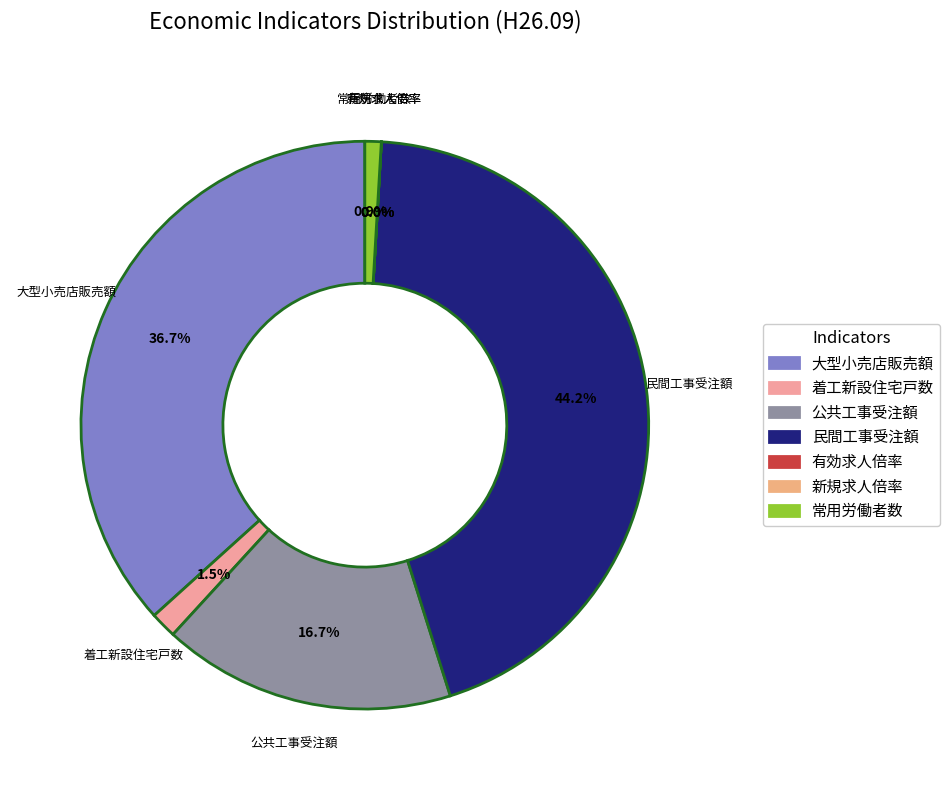

To the nearest percent, what is the combined percentage of 大型小売店販売額 and 着工新設住宅戸数?

38%